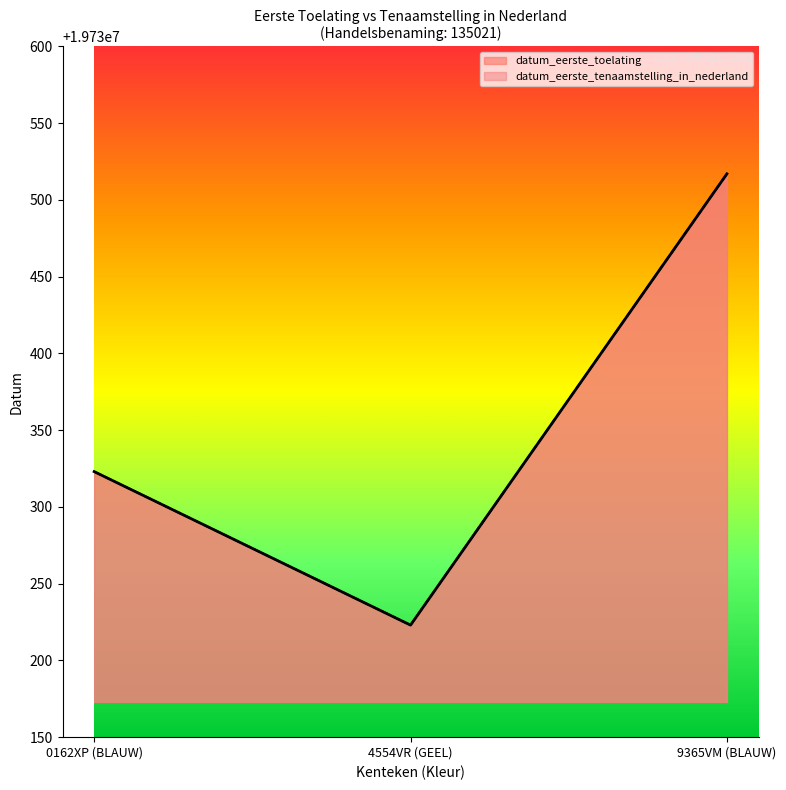

Where does the datum_eerste_tenaamstelling_in_nederland series first go above 19730323?

9365VM (BLAUW)